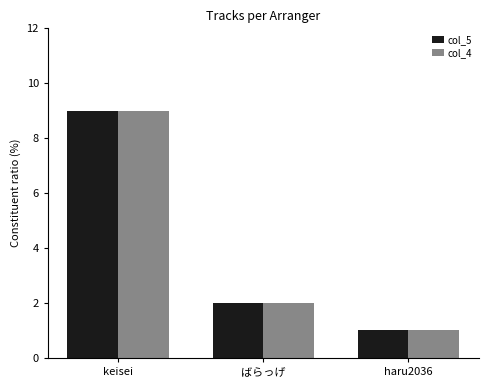

At which label is col_5 closest to 5?

ばらっげ